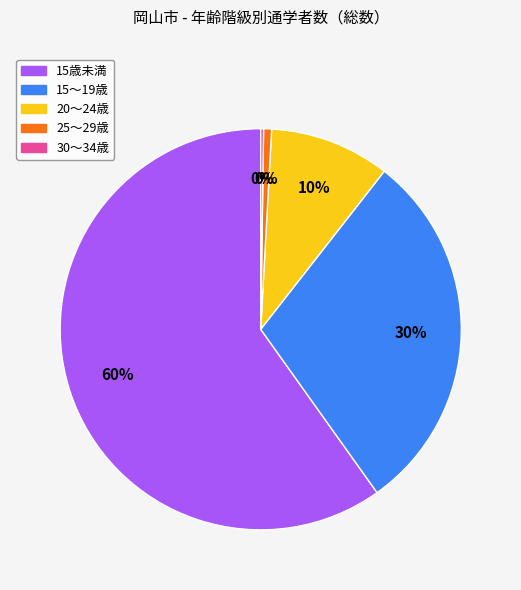

Which slice is the largest?

15歳未満